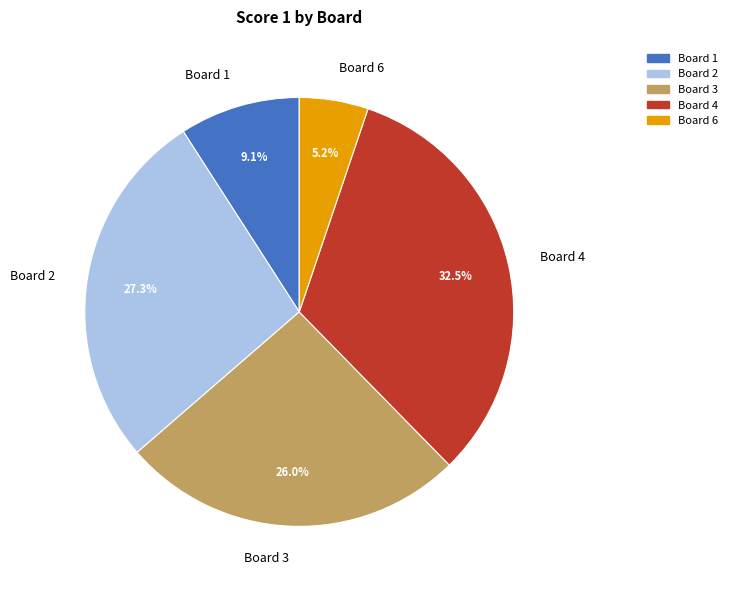

Does Board 1 represent more than half of the total?

No